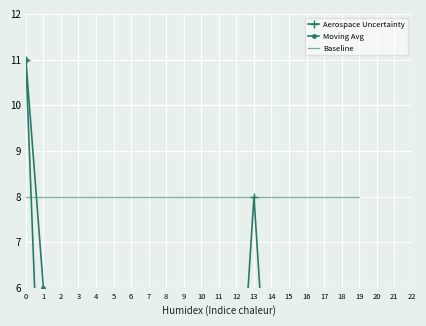

Rank the series at 17 from highest to lowest value.

Baseline, Moving Avg, Aerospace Uncertainty